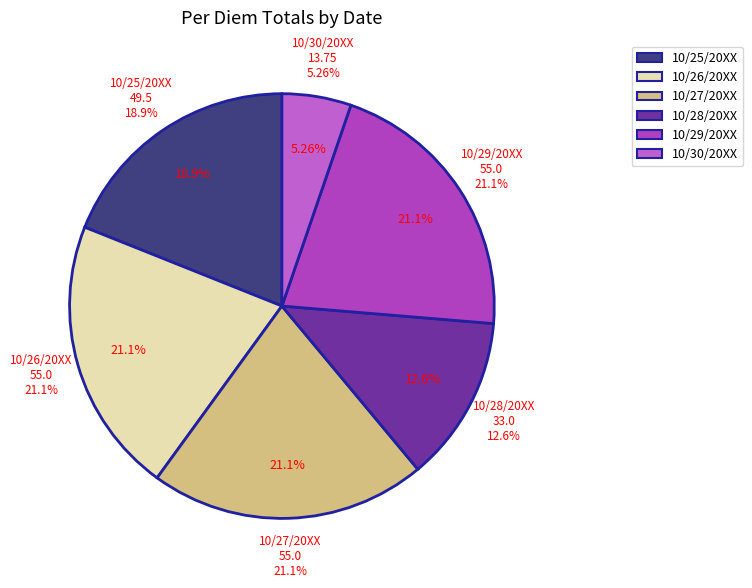

Which slice is the smallest?

10/30/20XX